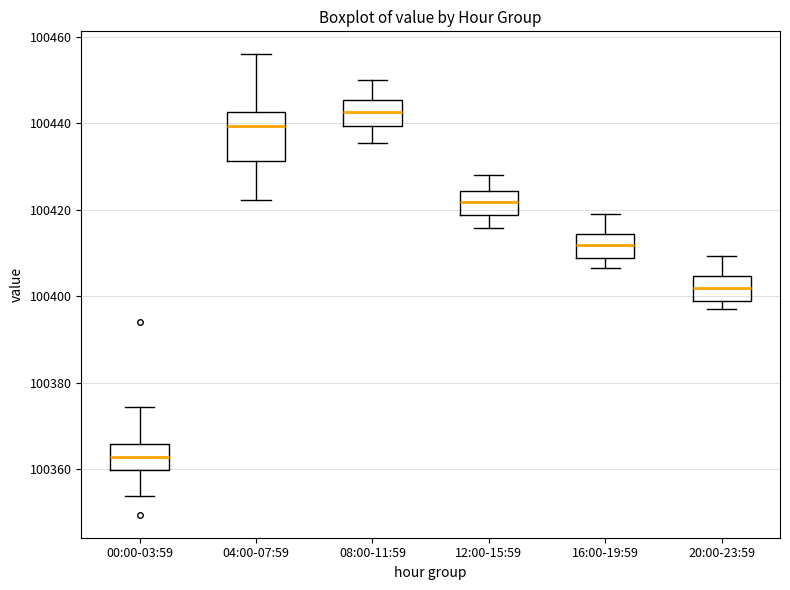

Reading left to right, read every box against the y-axis: the position of its median line, the range the box covers, and the ends of its whiskers. The values are not printed on the chart, so give them approximately, as read against the axis.

00:00-03:59: median 100362, box 100360 to 100366, whiskers 100354 to 100374
04:00-07:59: median 100440, box 100432 to 100442, whiskers 100422 to 100456
08:00-11:59: median 100442, box 100440 to 100446, whiskers 100436 to 100450
12:00-15:59: median 100422, box 100418 to 100424, whiskers 100416 to 100428
16:00-19:59: median 100412, box 100408 to 100414, whiskers 100406 to 100420
20:00-23:59: median 100402, box 100398 to 100404, whiskers 100398 (just below the box's lower edge) to 100410